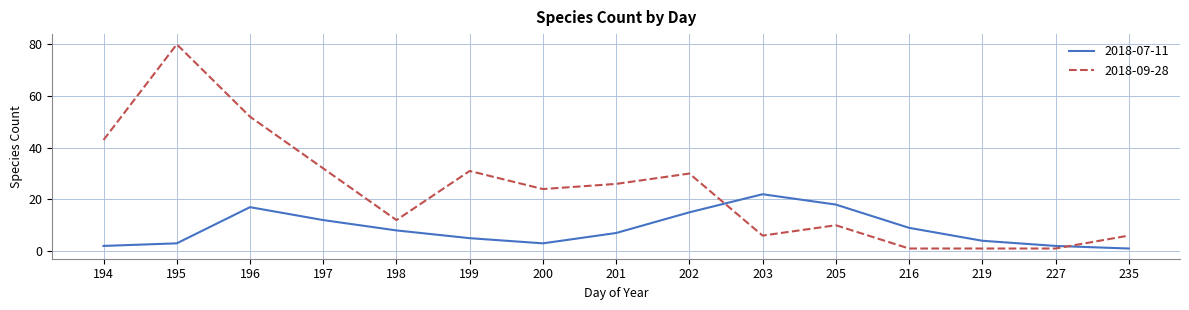

What is the average value of the 2018-07-11 series?

9